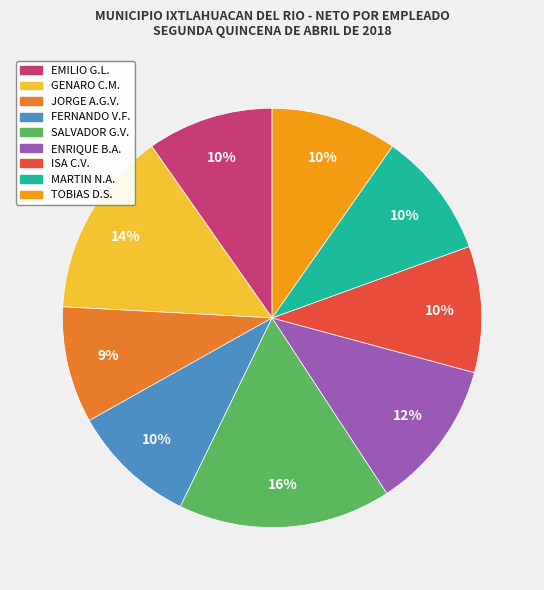

Count the number of slices in the pie.

9